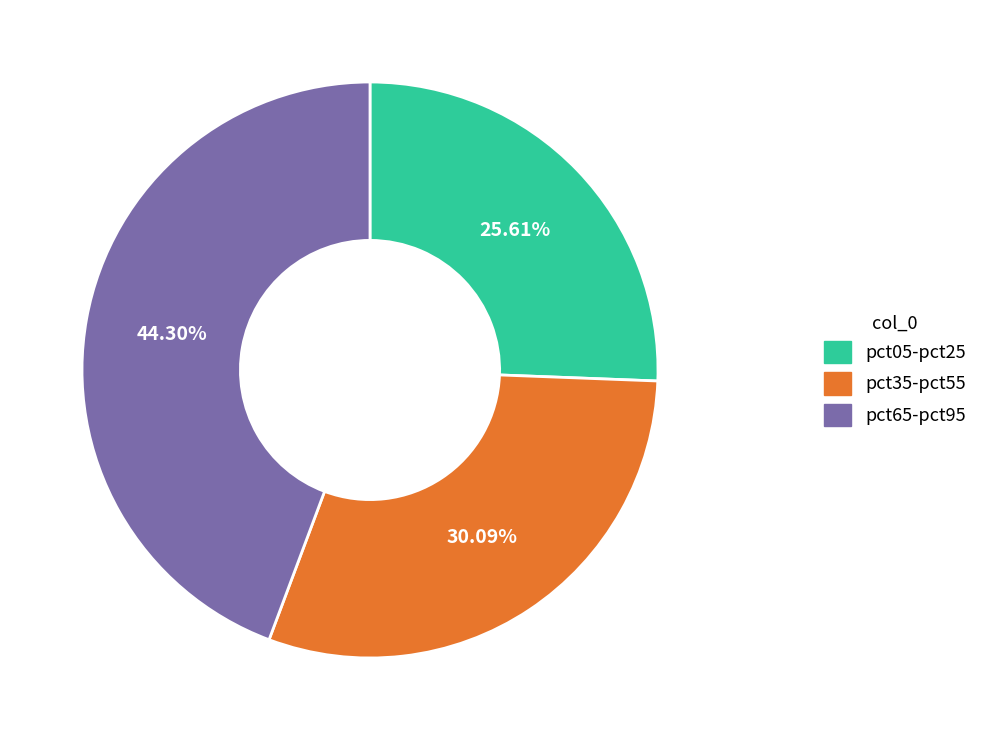

Does any single category account for the majority?

No